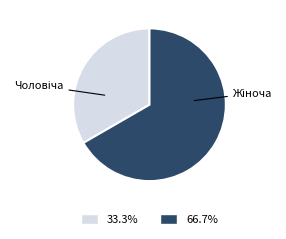

Is there any slice that represents more than half of the pie?

Yes